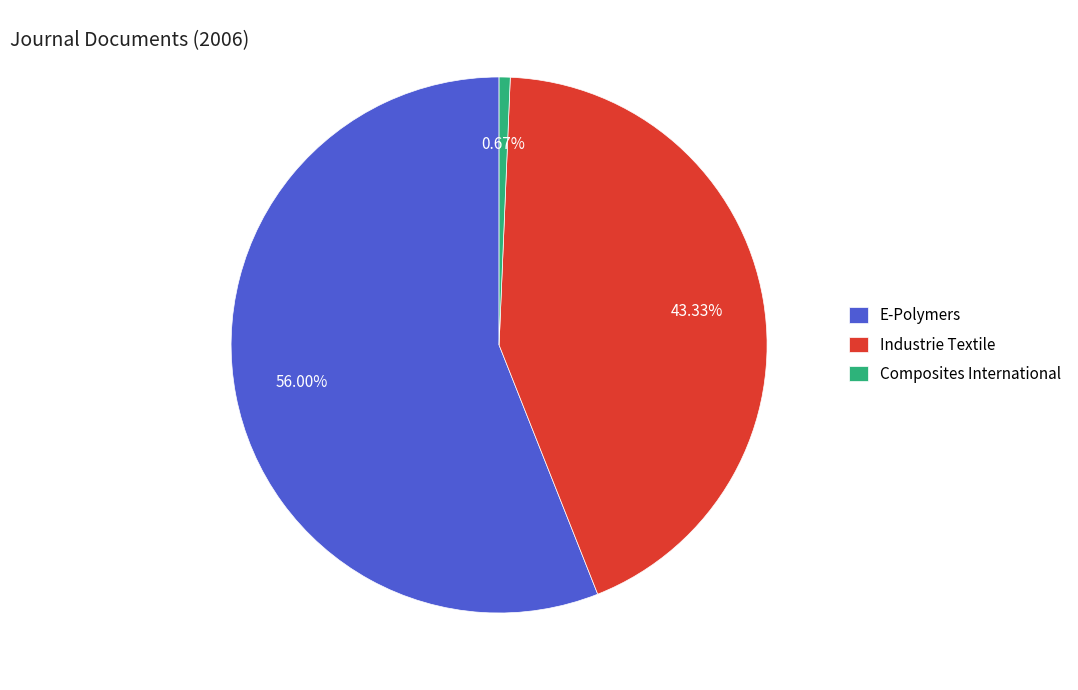

To the nearest percent, what is the difference between the largest and smallest slice percentages?

55%